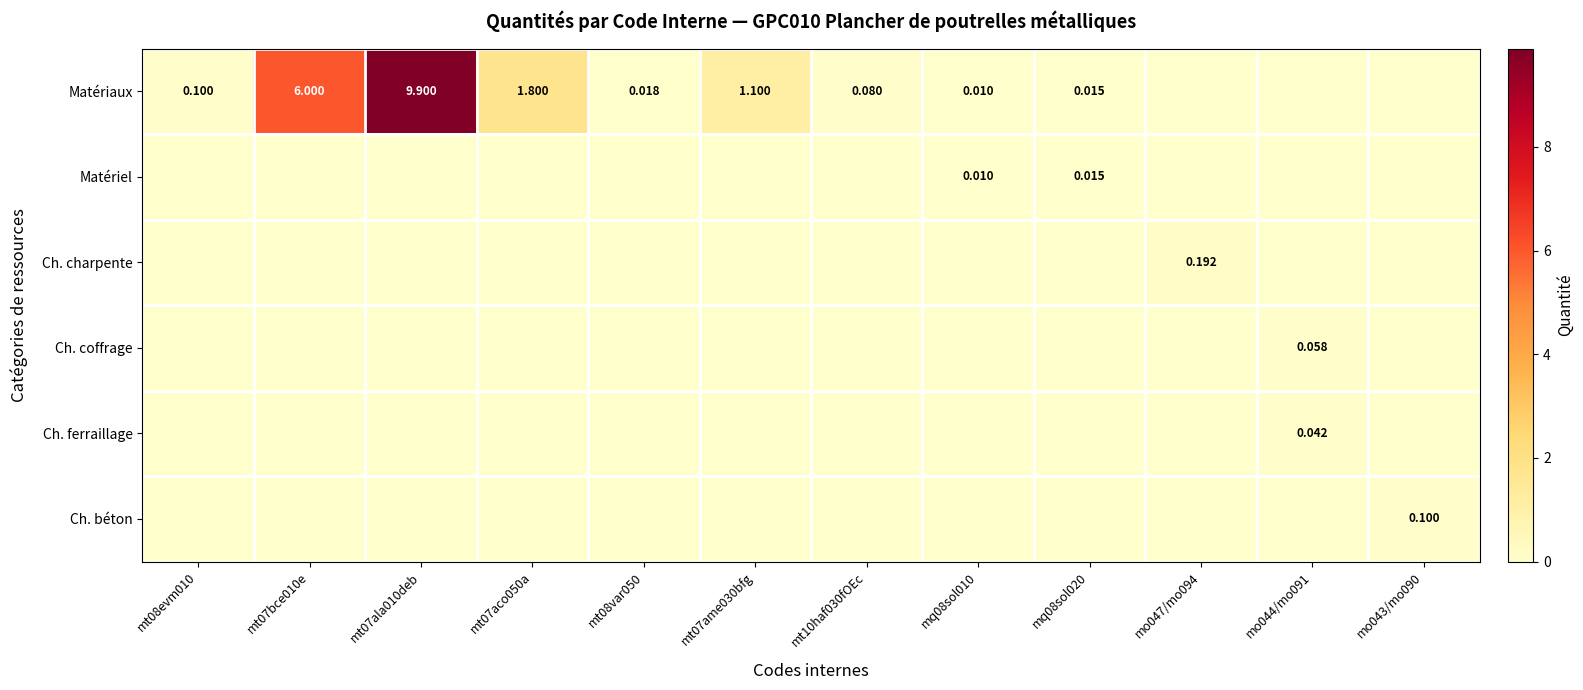

Which series has the largest range (max minus min)?

Matériaux